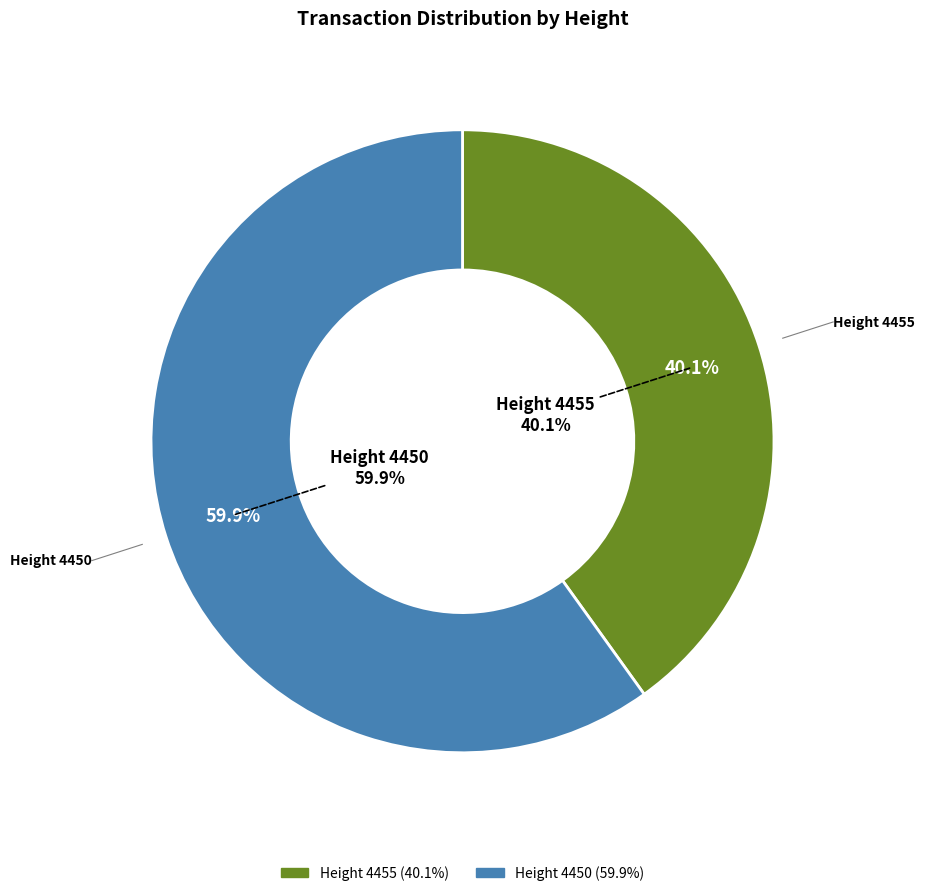

To the nearest percent, what is the combined percentage of Height 4455 and Height 4450?

100%